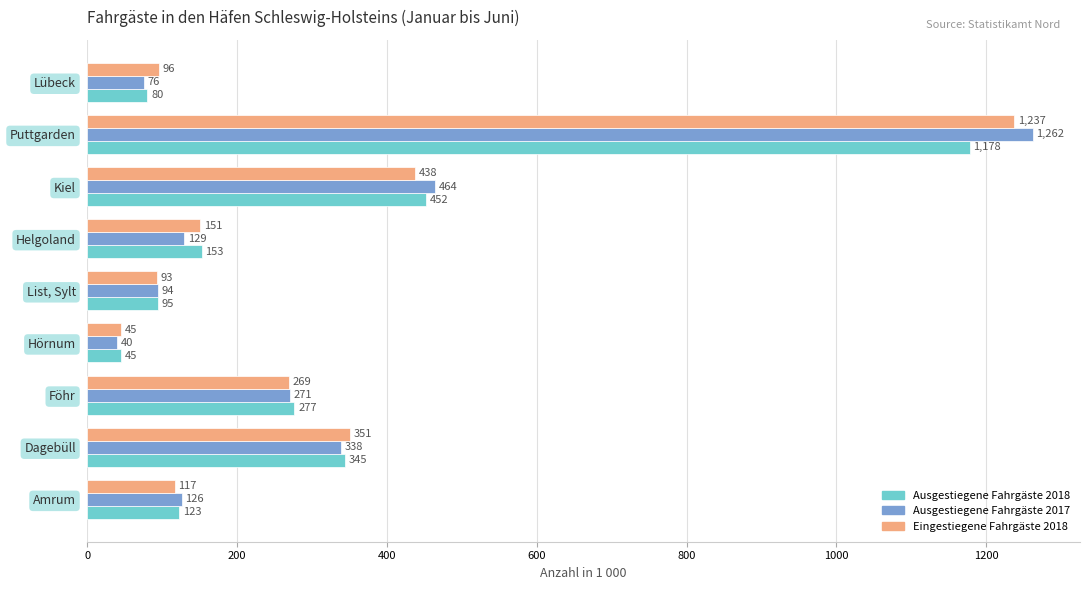

At which category does the chart reach its peak across all series?

Puttgarden